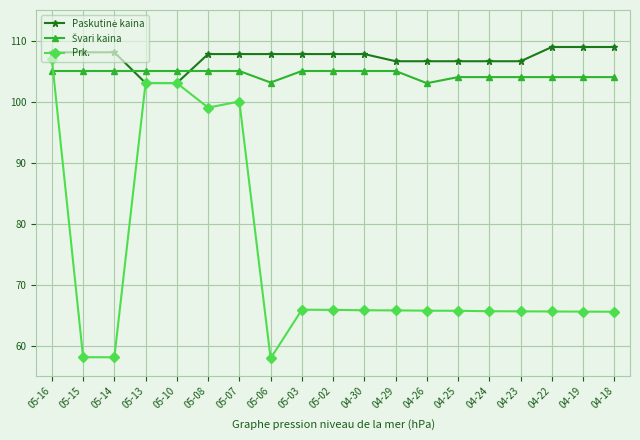

What is the minimum value shown in the chart?

57.9